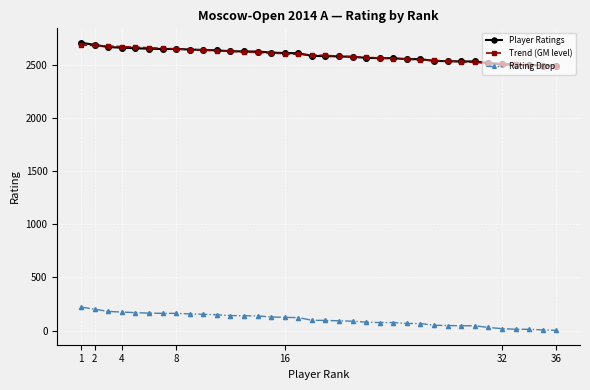

What is the sum of all Player Ratings values?

93288.0